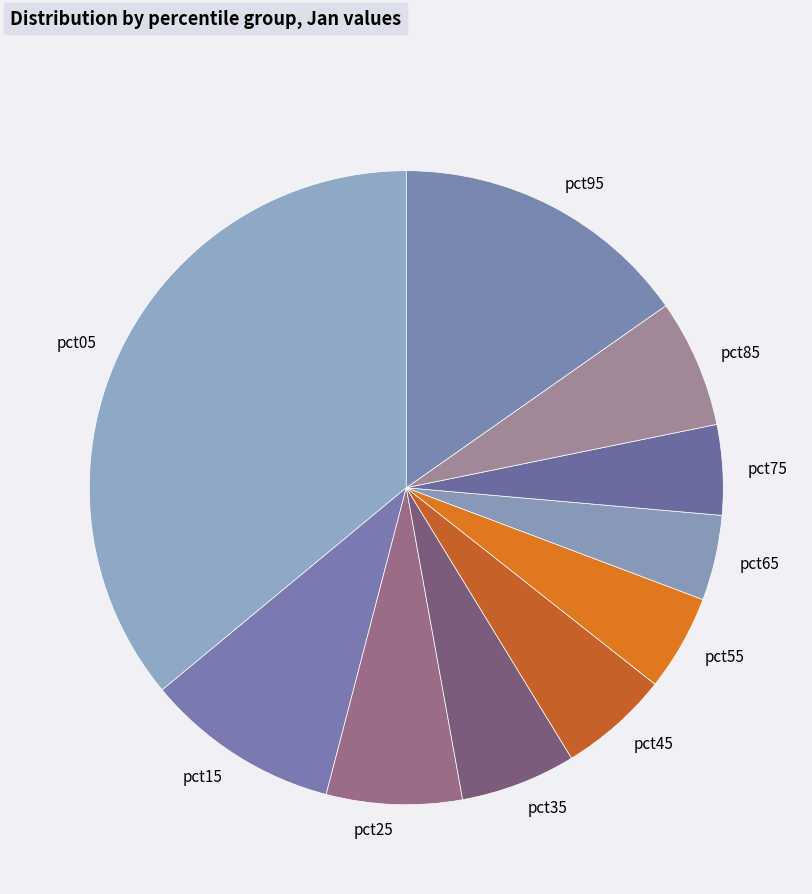

How many segments does this pie chart have?

10